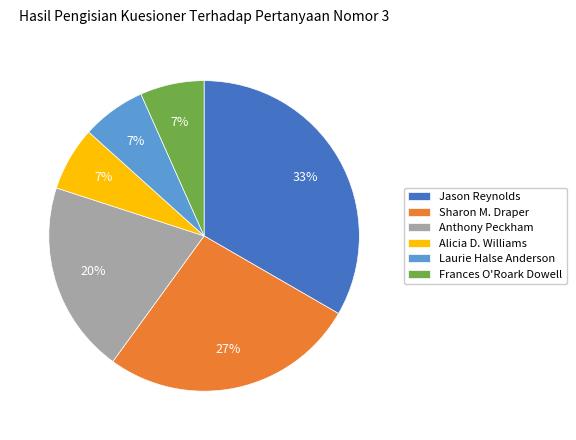

What is the largest slice in the pie chart?

Jason Reynolds